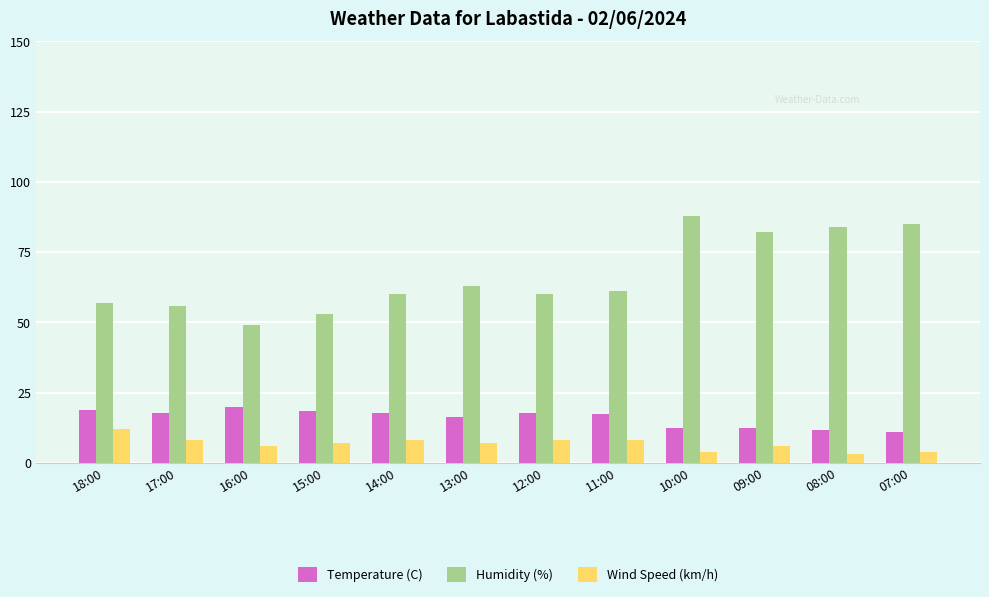

Count the number of data series in this chart.

3